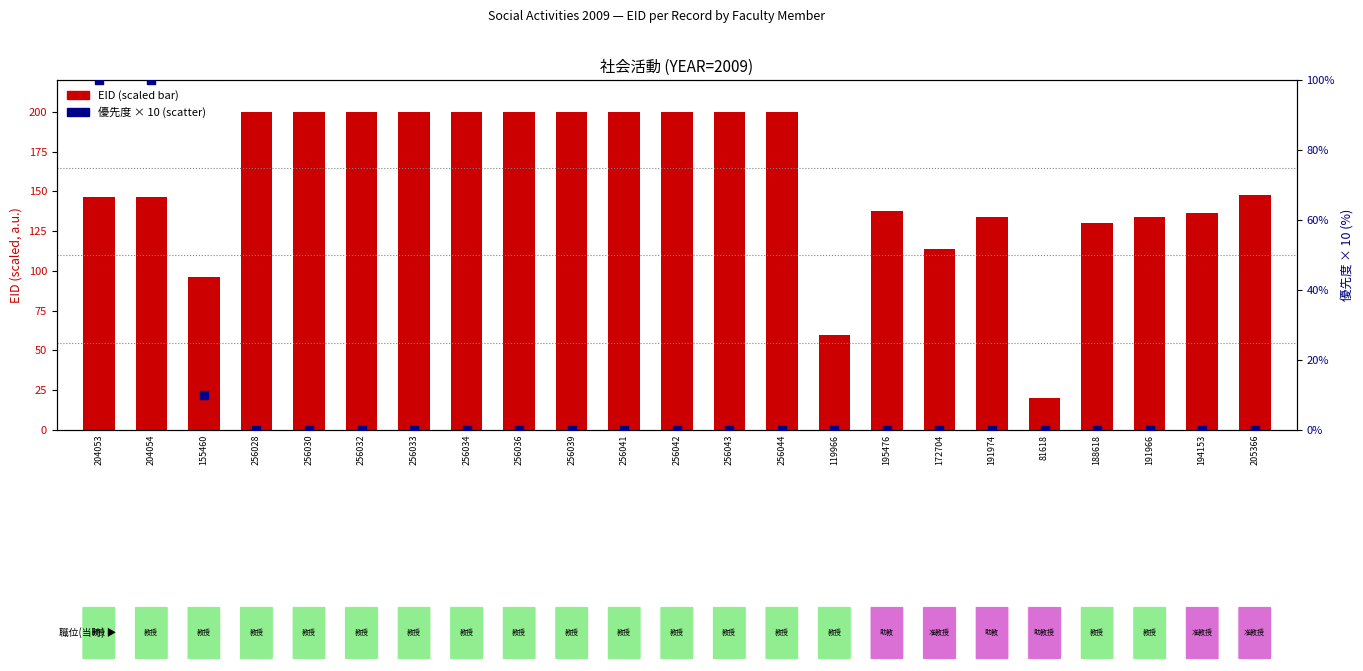

Which series reaches the minimum Y coordinate?

優先度 (priority)